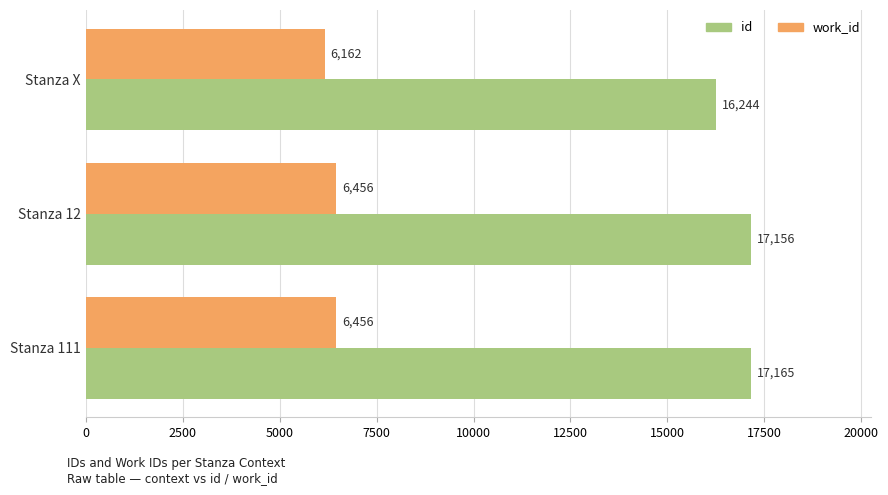

Which series has the largest total across all categories?

id